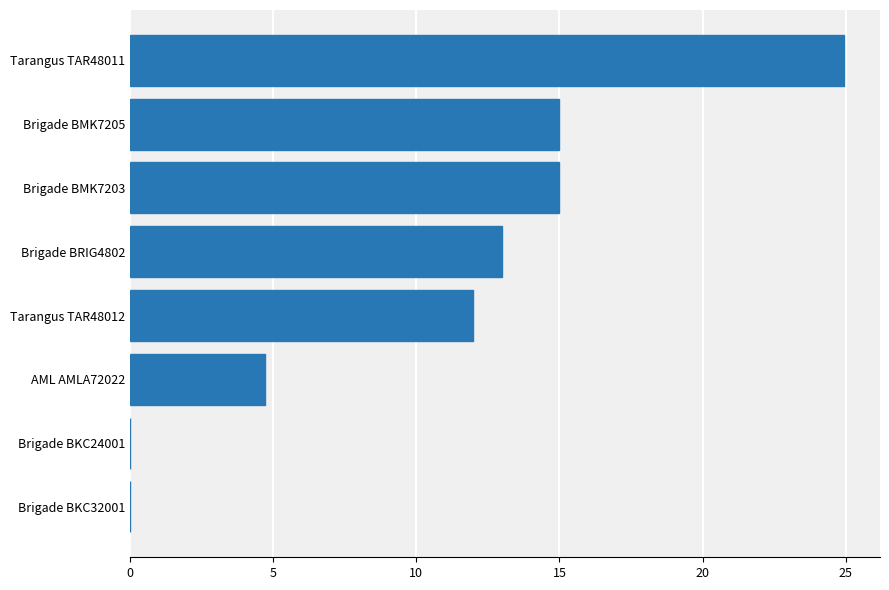

Count the number of categories in the chart.

8